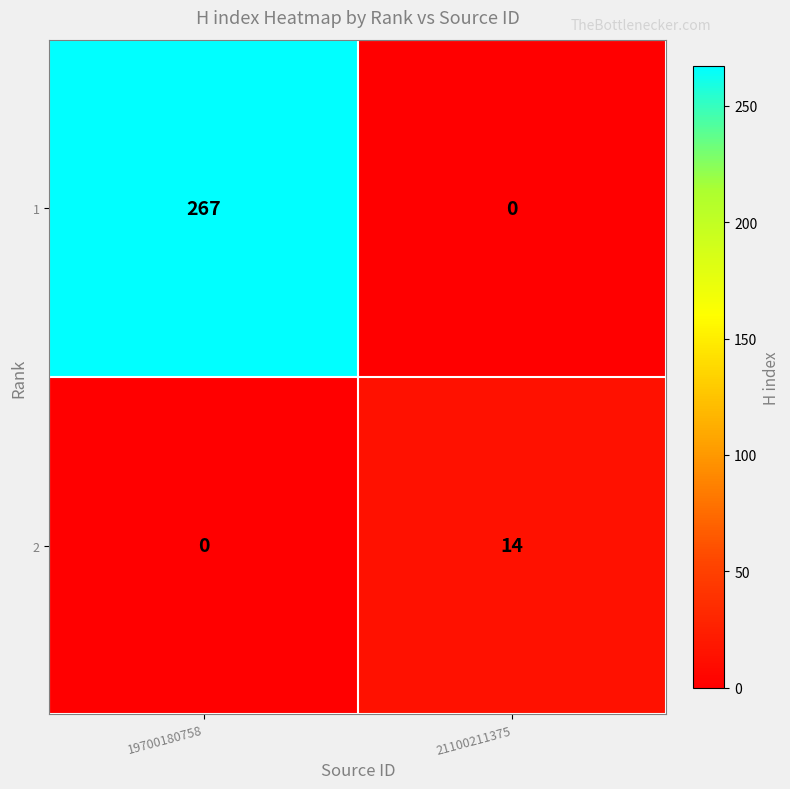

Is it true that 1 equals 63 at 19700180758?

False